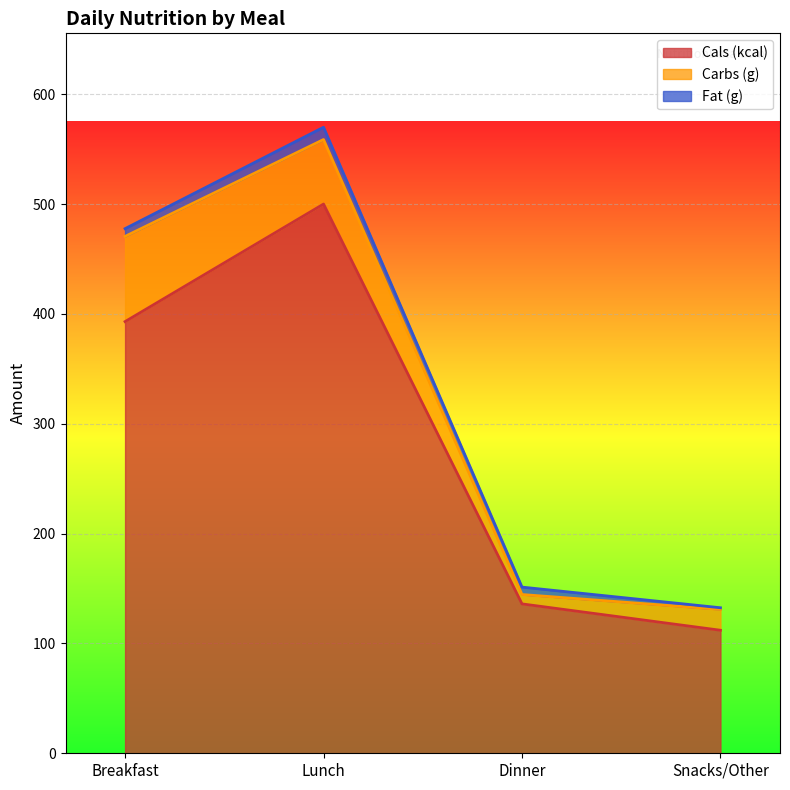

Reading left to right, extract all data points from this chart.

Cals (kcal): Breakfast=393.0	Lunch=500.0	Dinner=136.0	Snacks/Other=112.0
Carbs (g): Breakfast=77.6	Lunch=58.8	Dinner=8.5	Snacks/Other=19.0
Fat (g): Breakfast=7.0	Lunch=11.2	Dinner=6.8	Snacks/Other=1.5